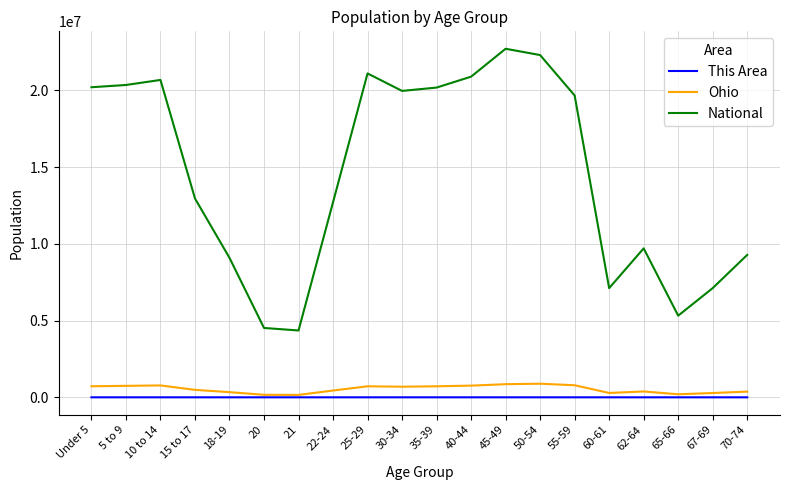

Where is National nearest to the value 13531442?

15 to 17